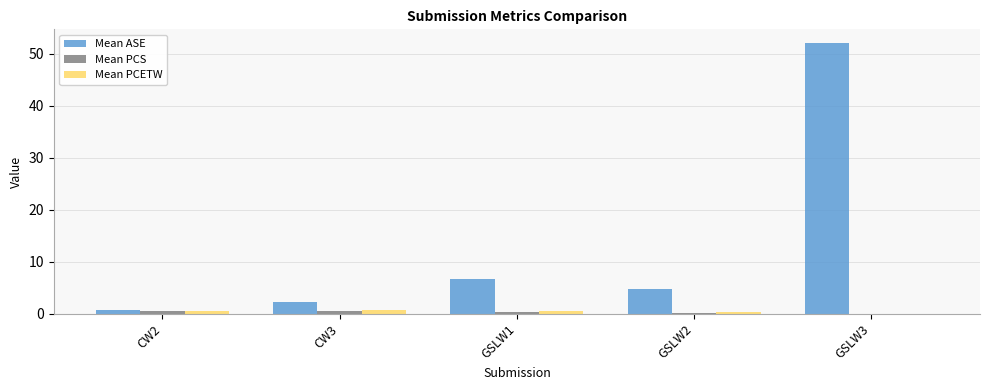

Between CW2 and GSLW1, which series saw the biggest shift?

Mean ASE